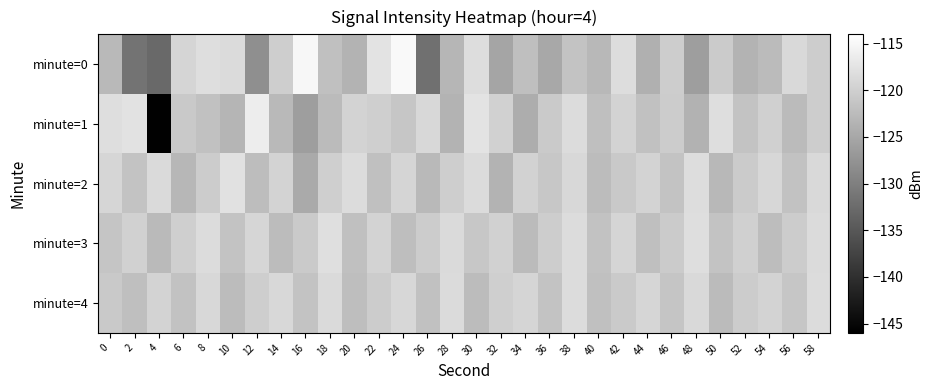

Which label corresponds to the smallest value in the chart?

4